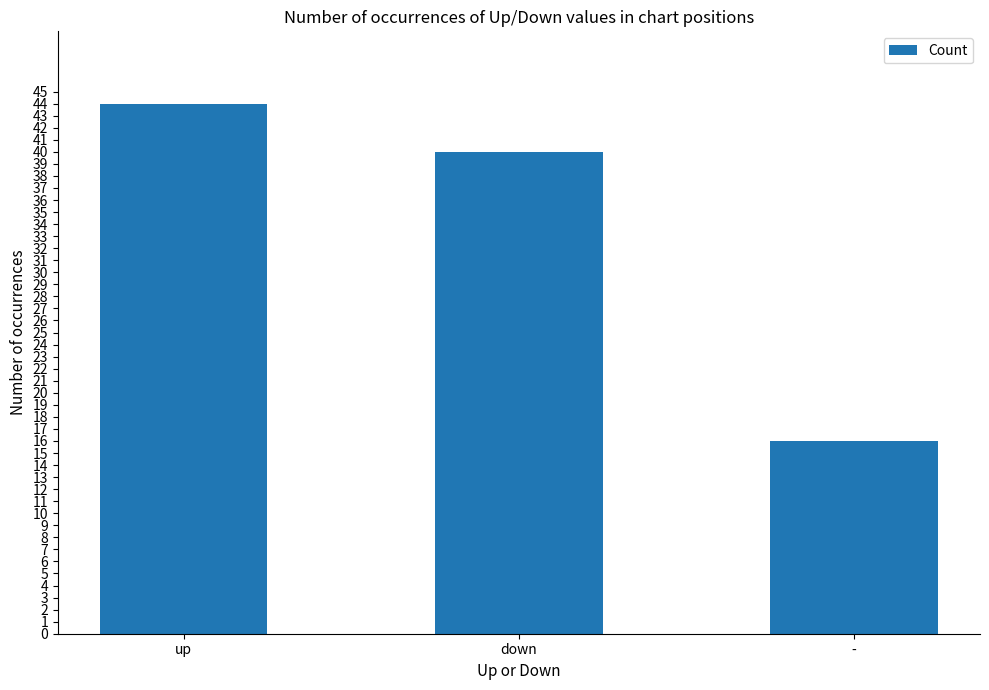

What is the difference between the values at down and up?

4